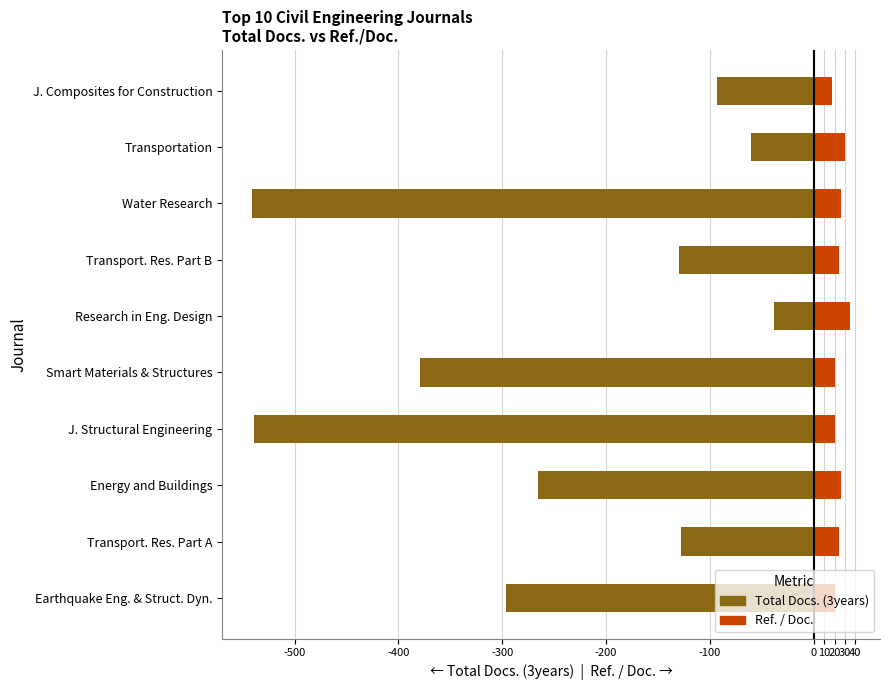

What is the approximate value of Total Docs. (3years) at J. Structural Engineering?

-539.0